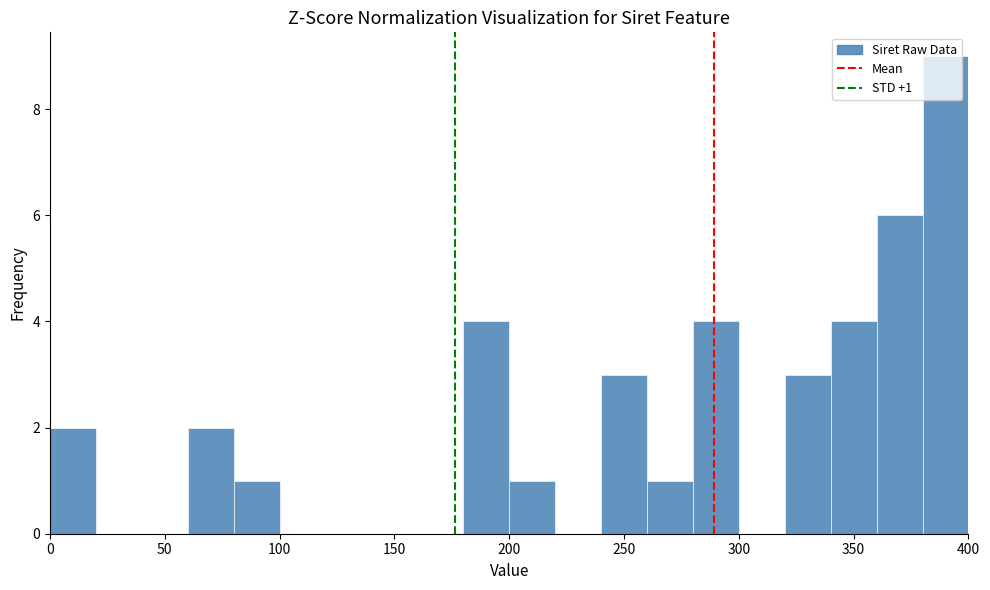

Which range on the x-axis has the tallest bar?

380 to 400